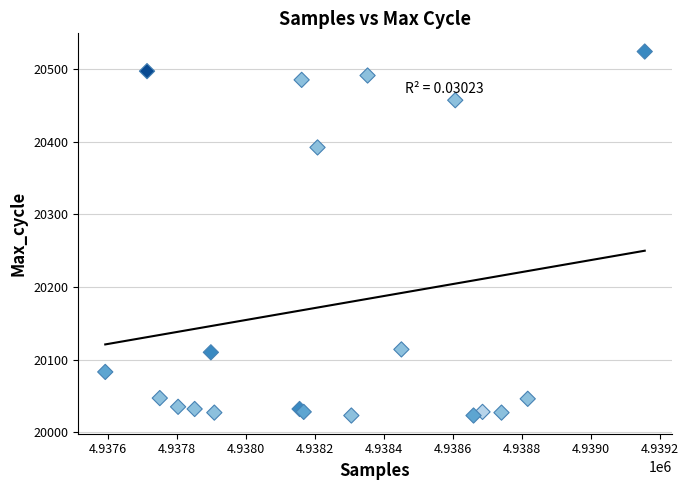

What Y value in the scatter plot is closest to 20273?

20392